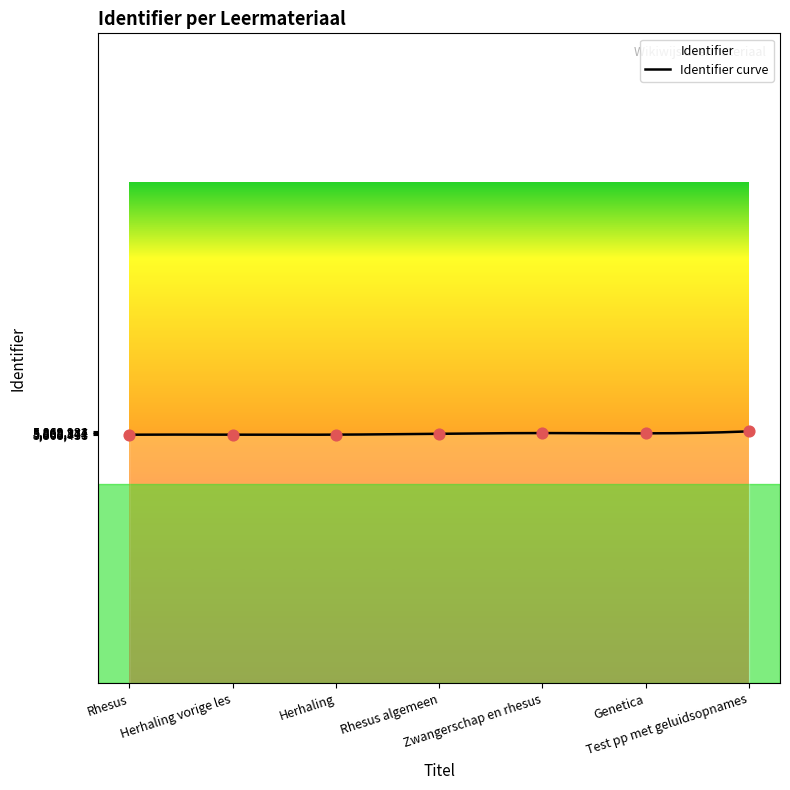

Between Rhesus and Rhesus algemeen, which is larger?

Rhesus algemeen